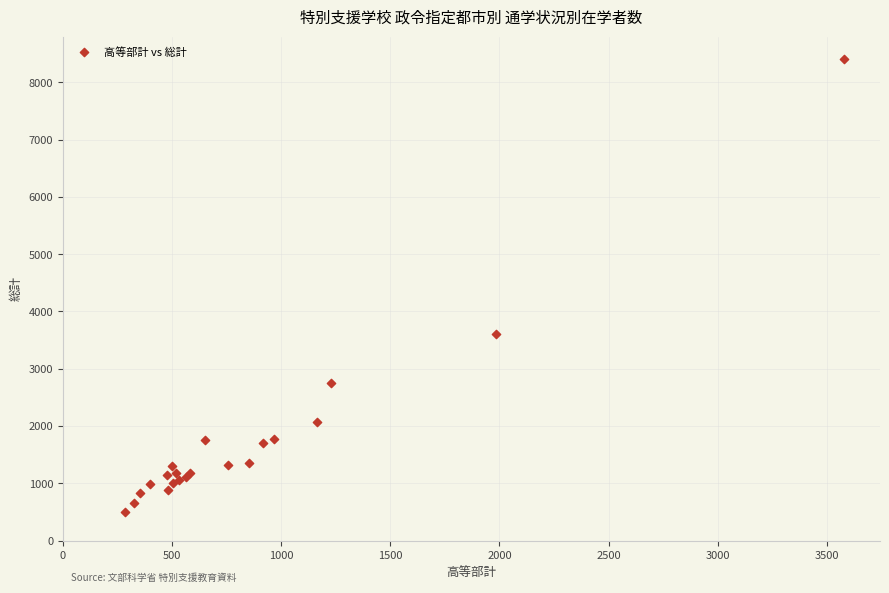

What Y value in the scatter plot is closest to 4454?

3610